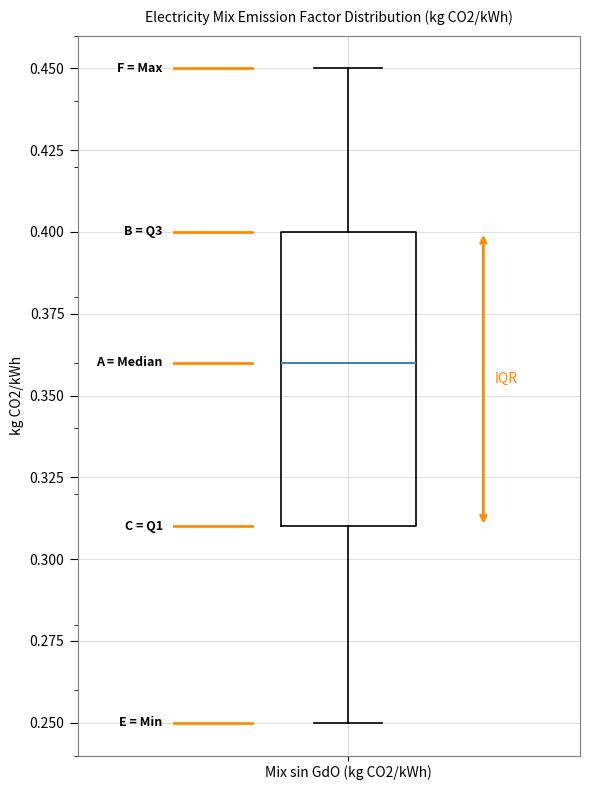

Where does the lower whisker of the box for Mix sin GdO (kg CO2/kWh) end on the y-axis? The values are not printed on the chart, so give them approximately, as read against the axis.

0.25